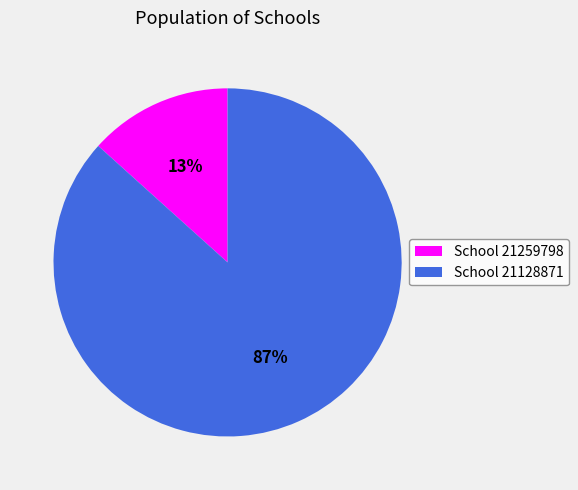

Which has a higher value, School 21259798 or School 21128871?

School 21128871